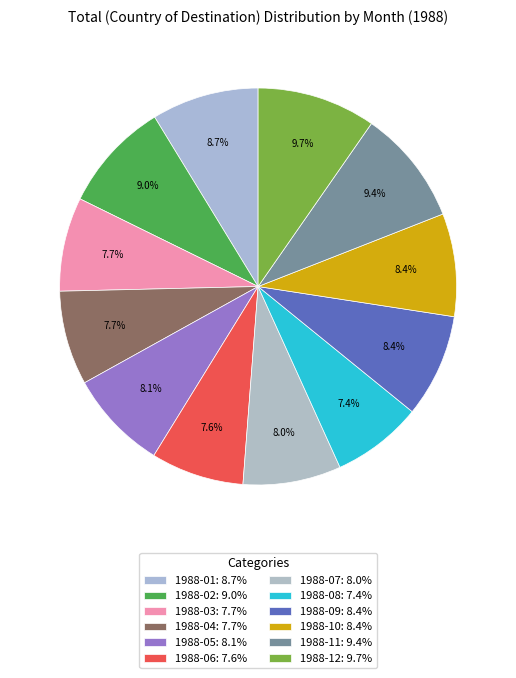

Is there a majority slice in this chart?

No